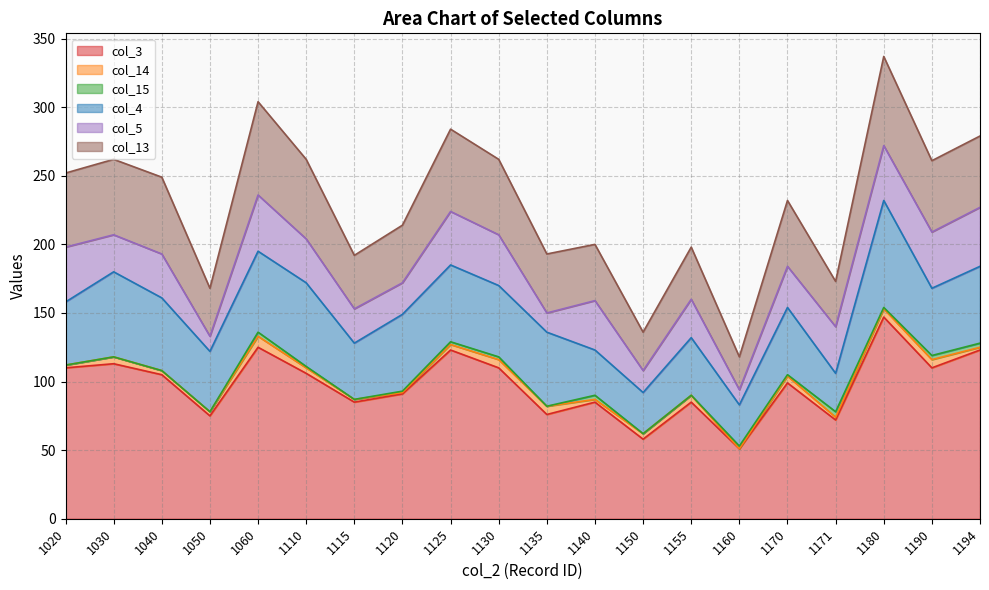

At which category does col_14 reach its first local peak?

1030